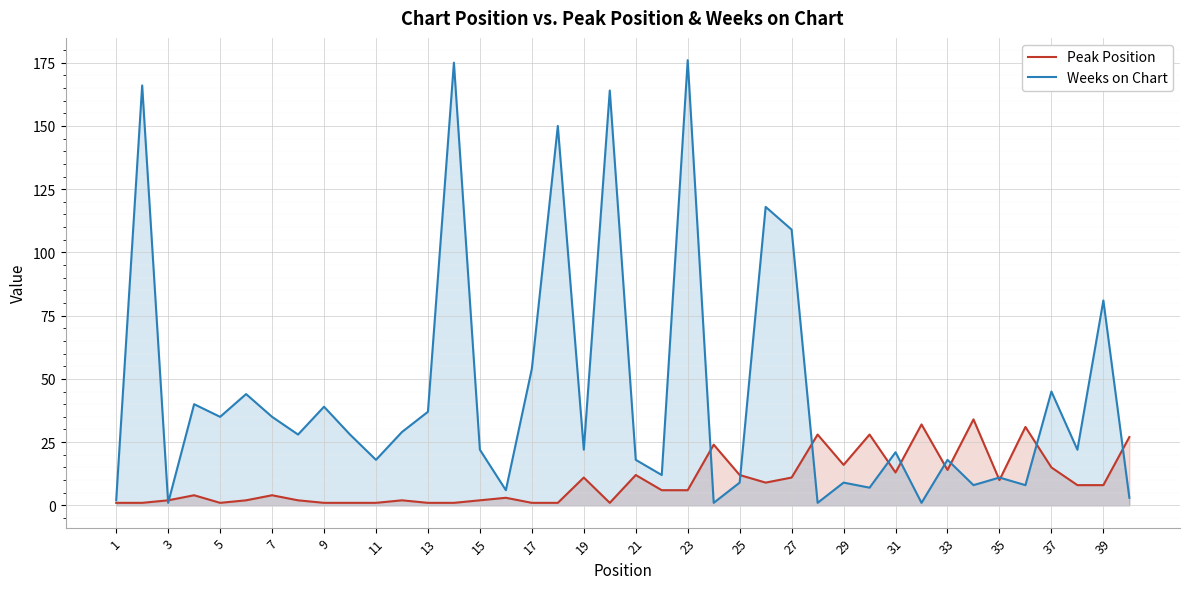

At which category is the sum across all series the highest?

23